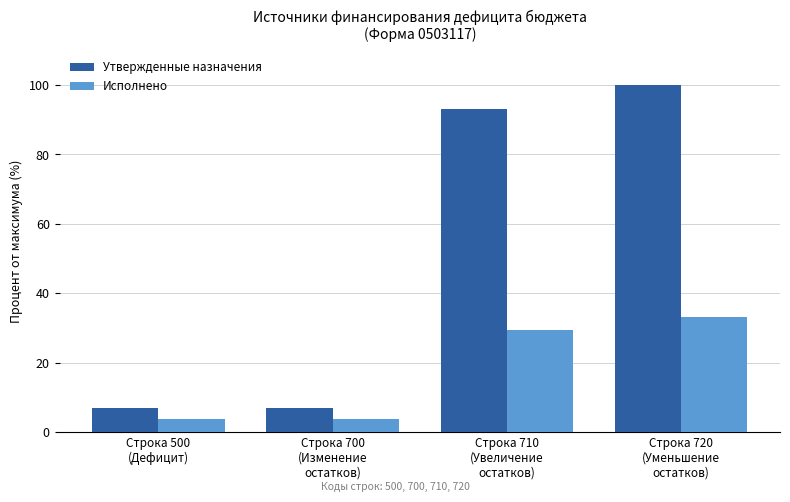

Which series has the largest range (max minus min)?

Утвержденные назначения